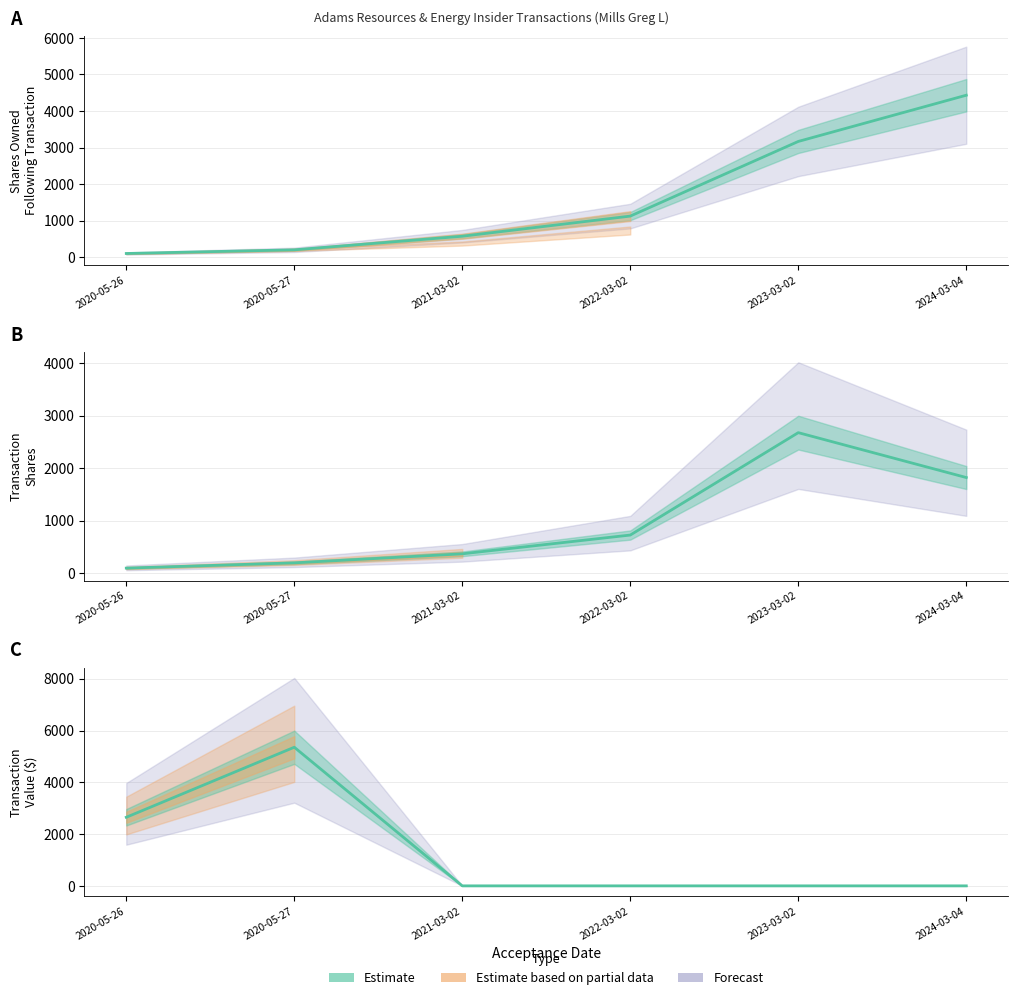

True or false: sharesOwnedFollowingTransaction and transactionShares intersect in this chart.

False